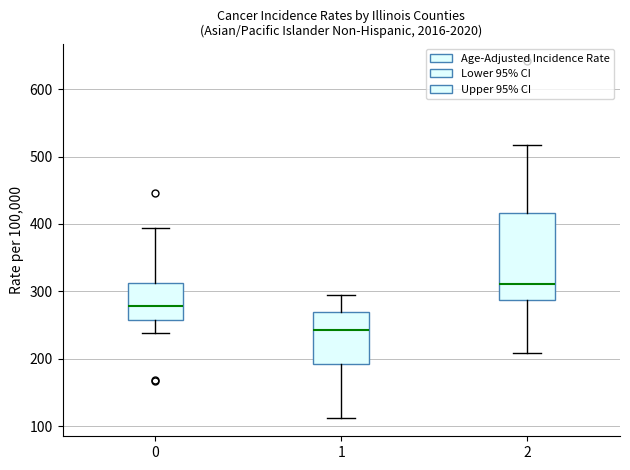

Reading left to right, transcribe this box plot: for each box, give where its median line is, the range the box spans, and where its two whiskers end, as read against the y-axis. The values are not printed on the chart, so give them approximately, as read against the axis.

0: median 280, box 260 to 310, whiskers 240 to 390
1: median 240, box 190 to 270, whiskers 110 to 290
2: median 310, box 290 to 420, whiskers 210 to 520